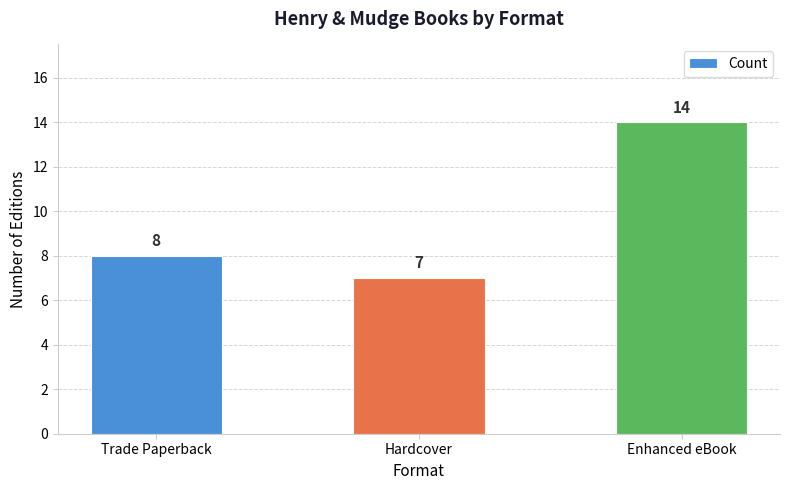

What is the sum of the values at Enhanced eBook and Trade Paperback?

22